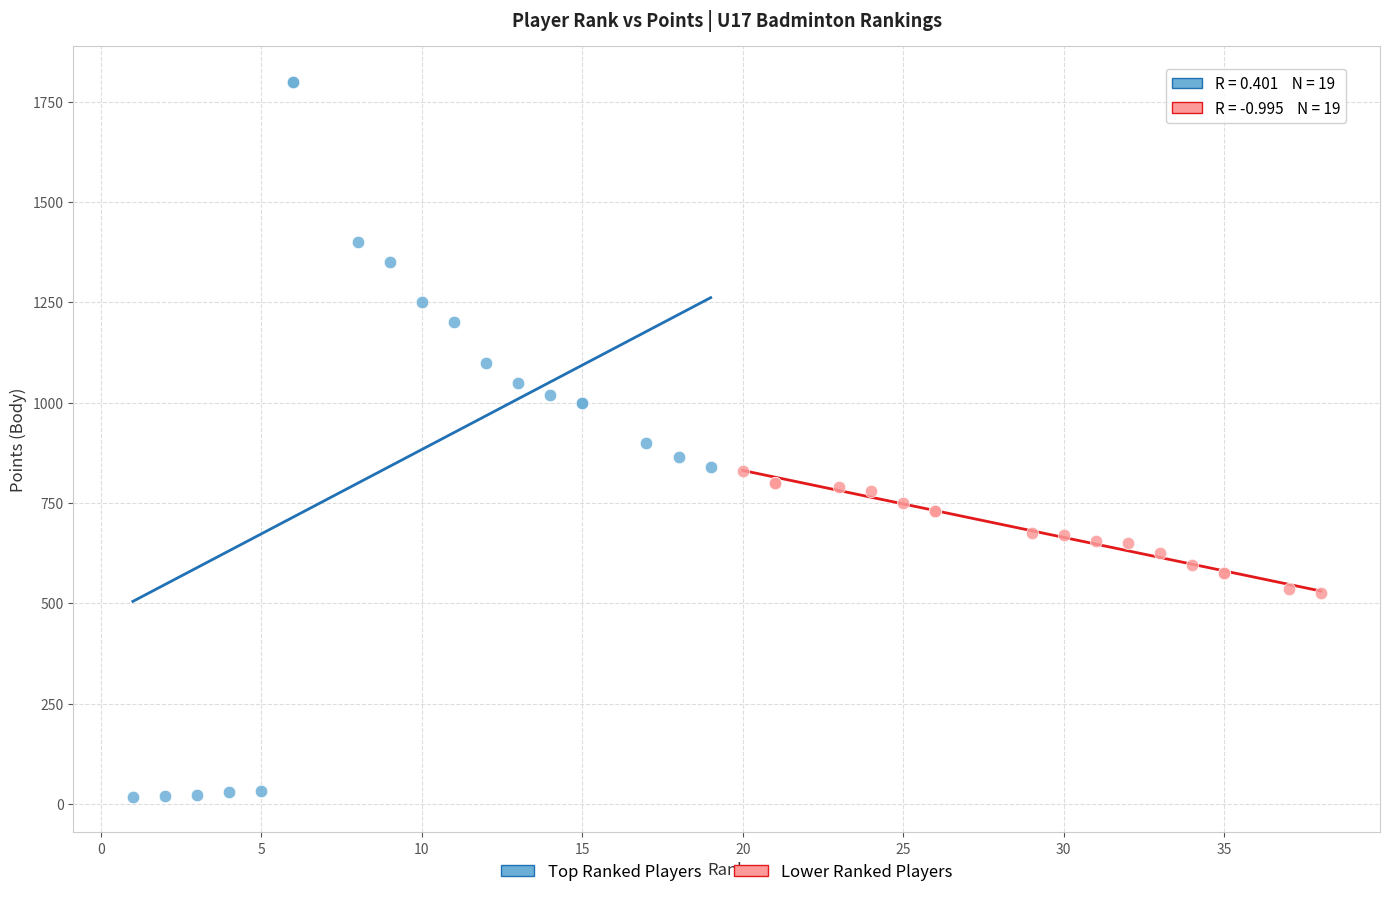

Which series contains the lowest Y value?

Top Ranked Players